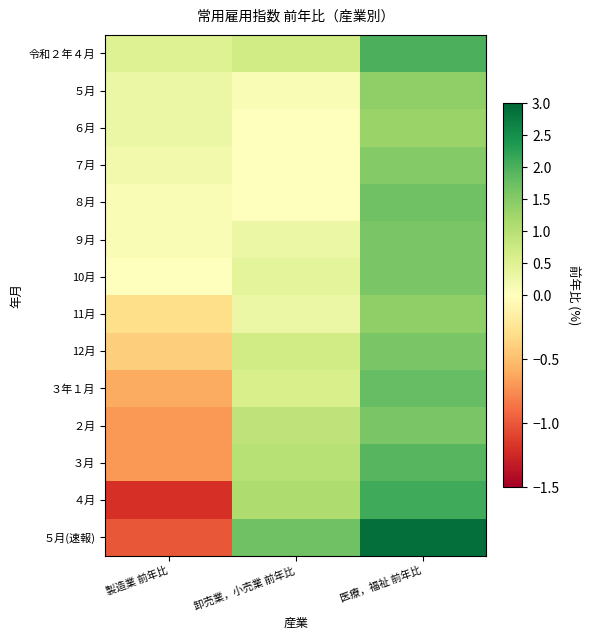

At which category is the sum across all series the highest?

医療，福祉 前年比